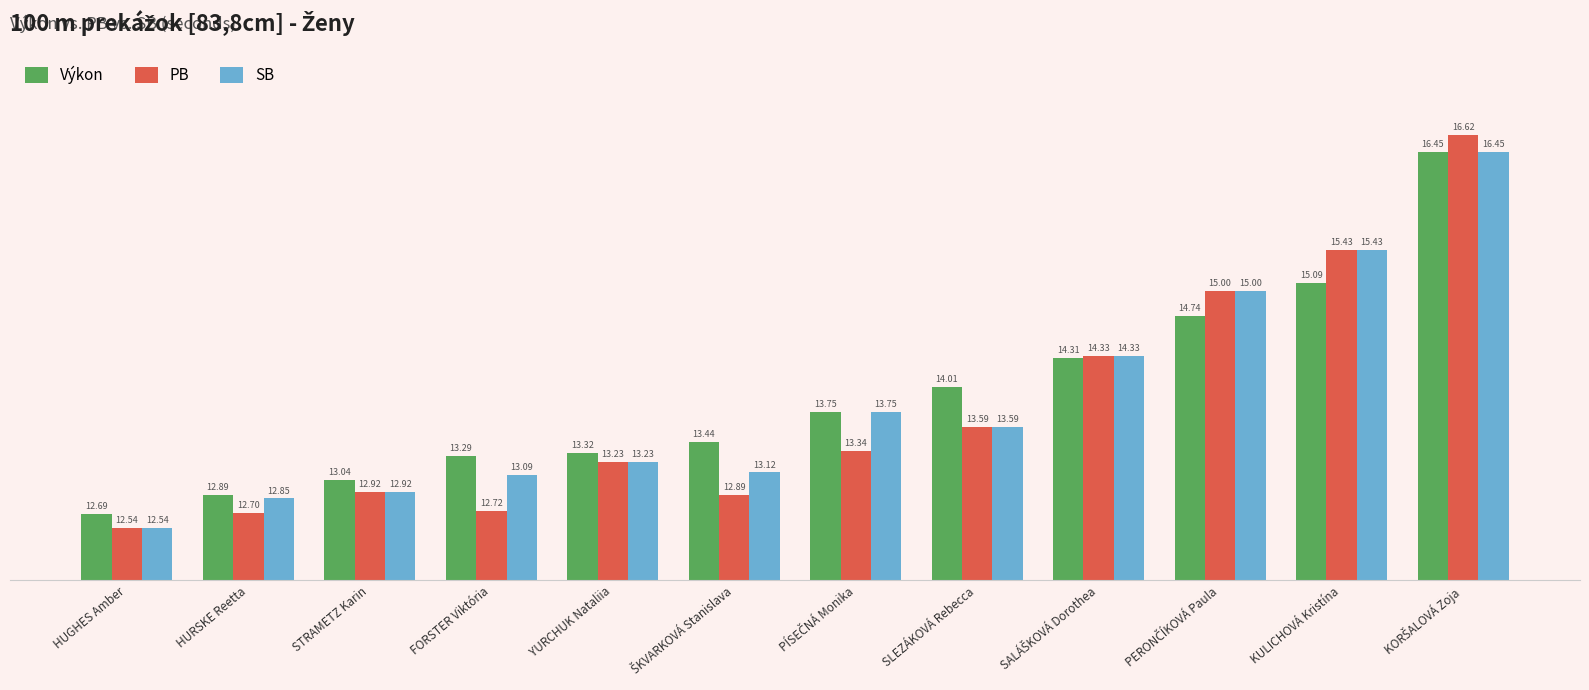

Where does the PB series first go above 13?

YURCHUK Nataliia